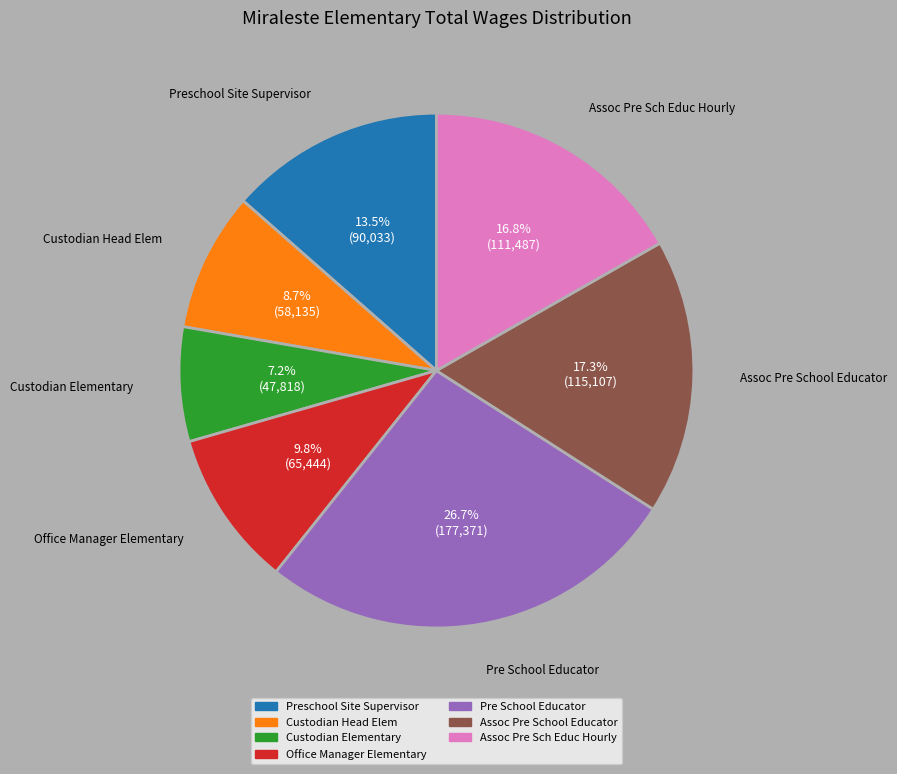

Which has a higher value, Custodian Head Elem or Assoc Pre Sch Educ Hourly?

Assoc Pre Sch Educ Hourly